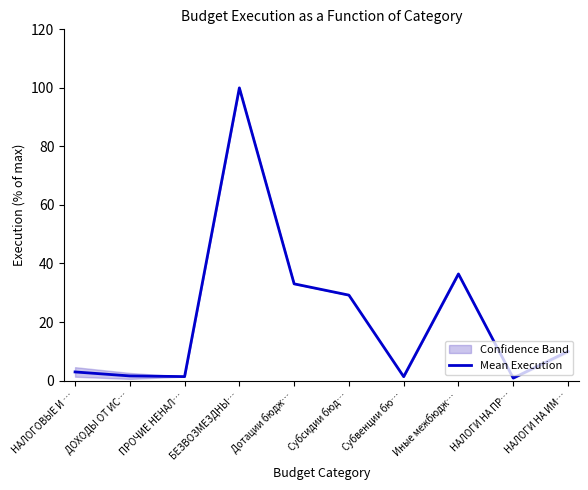

What is the minimum value shown in the chart?

0.9